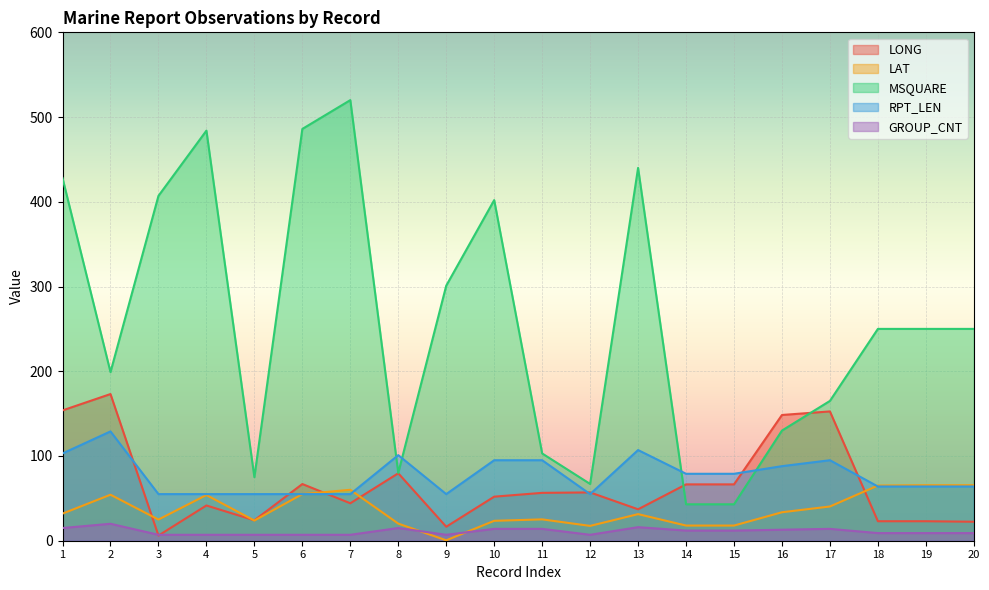

What is the sum of the LONG values at 3 and 17?

158.7